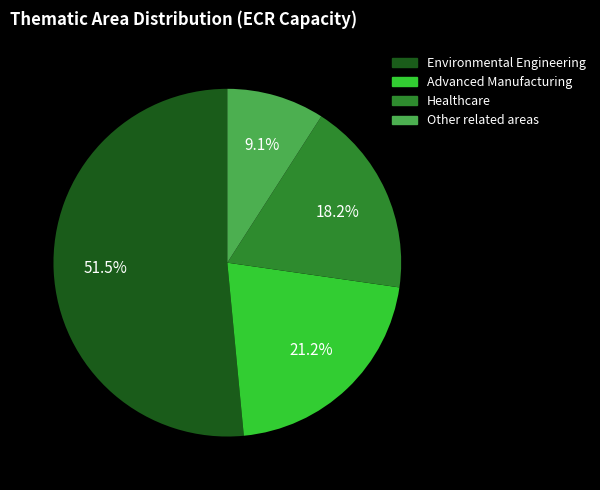

To the nearest percent, what is the combined percentage of Other related areas and Advanced Manufacturing?

30%